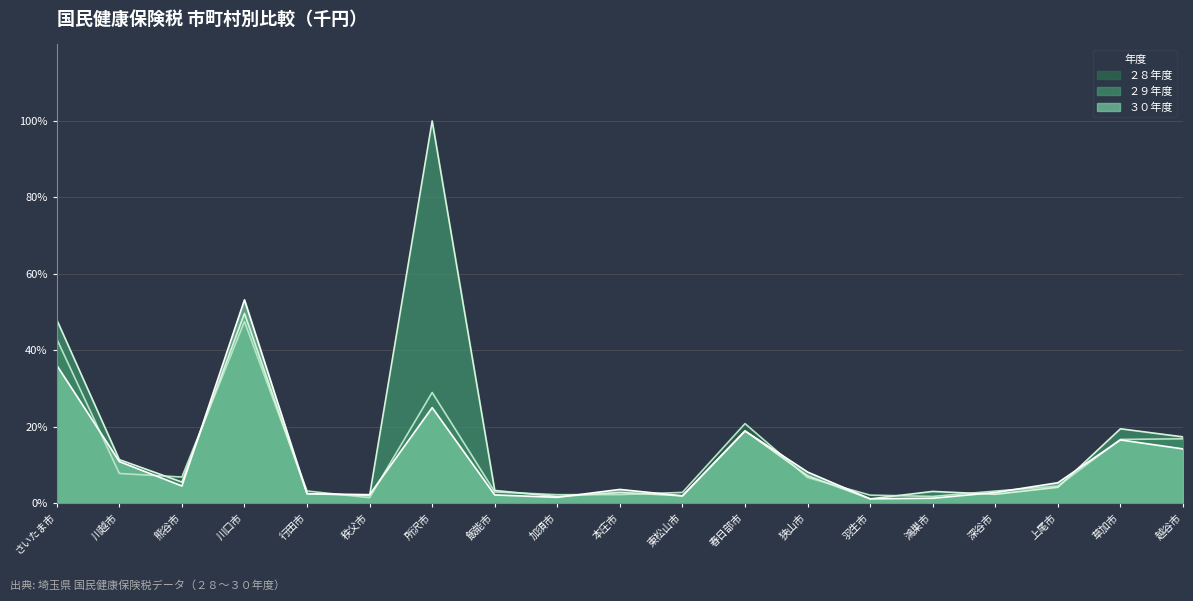

Which label corresponds to the largest value in the chart?

所沢市